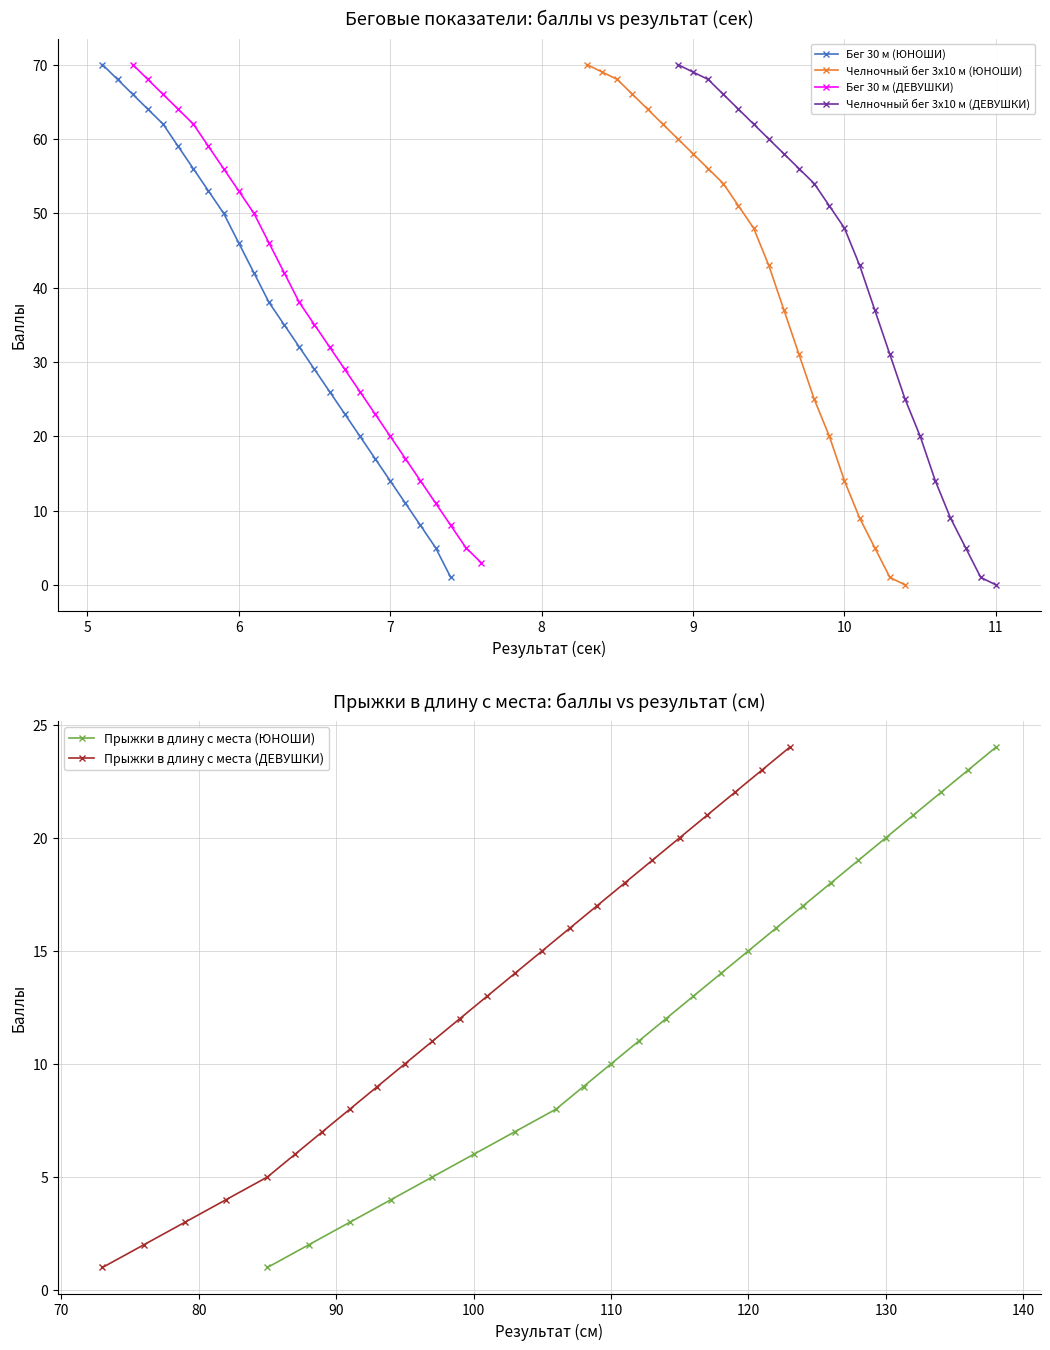

The value of Прыжки в длину с места (ЮНОШИ) at 110 is 10. True or false?

True